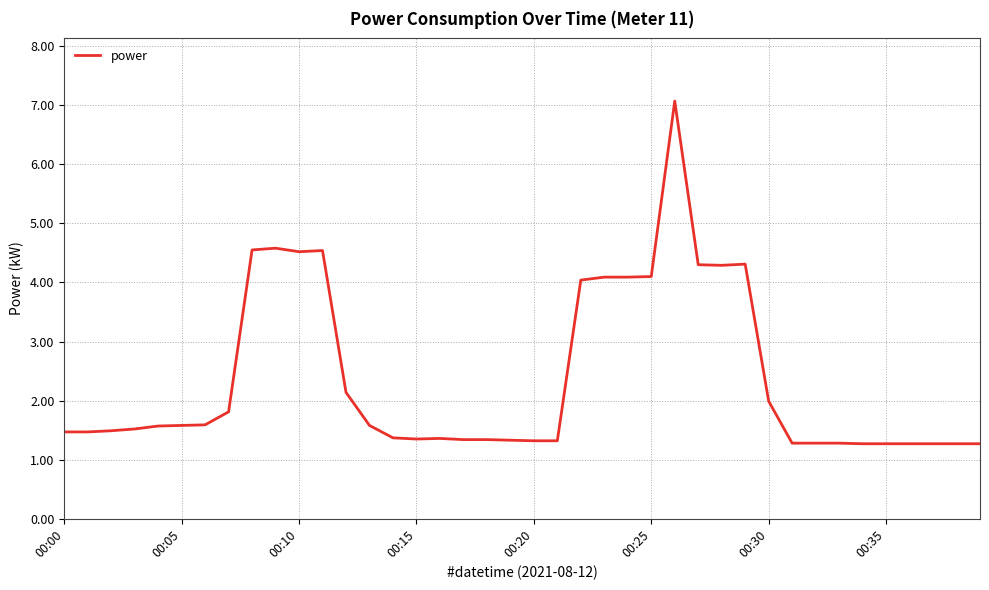

What is the maximum value shown in the chart?

7.1